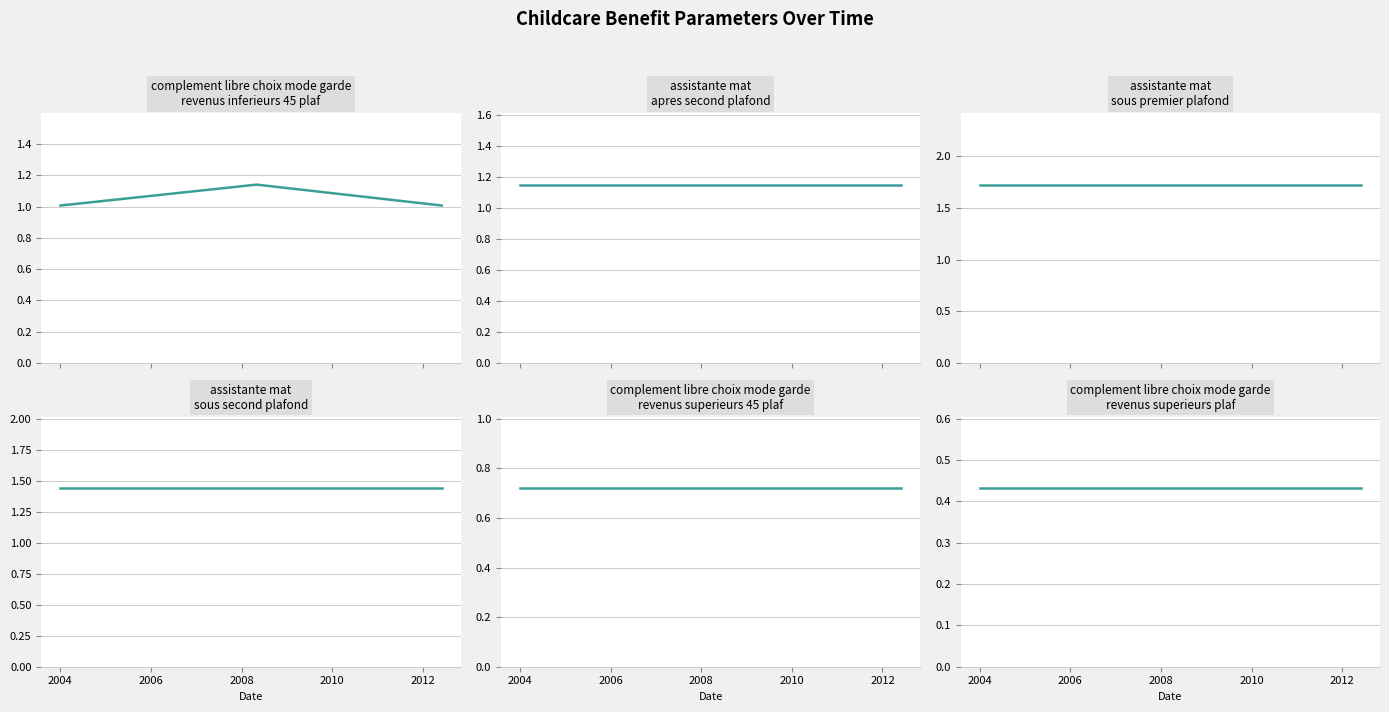

Does the chart display data point markers on the line(s)?

No